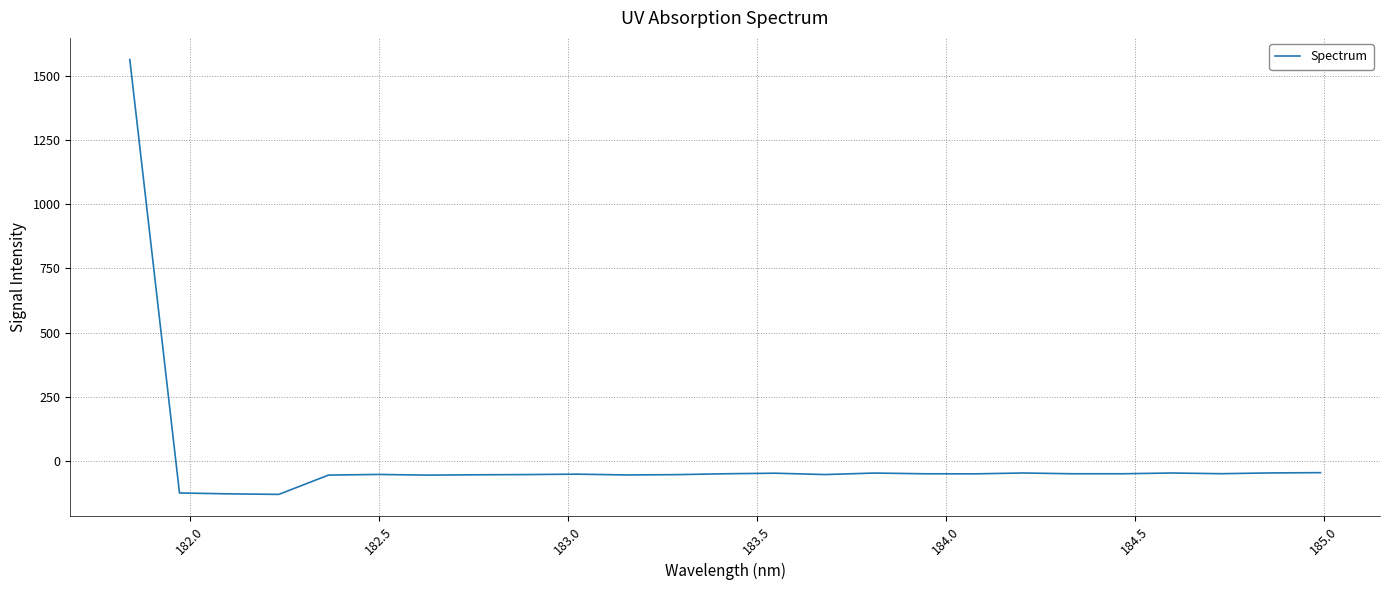

What is the minimum value shown in the chart?

-130.0